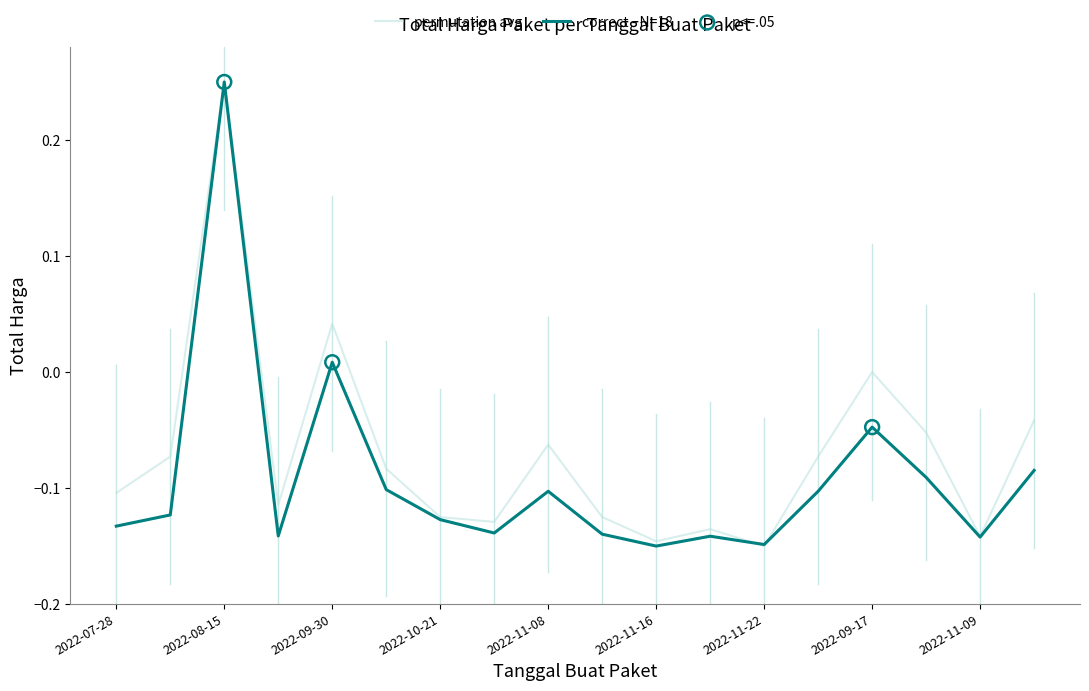

Rank the series by their average value, from highest to lowest.

permutation avg, correct - N=18